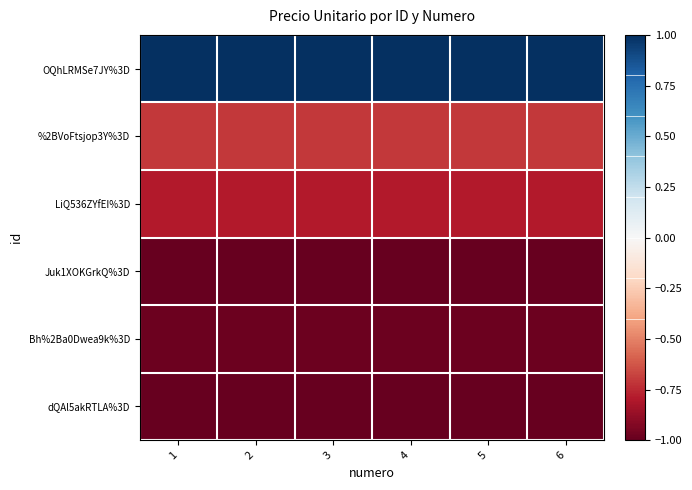

Between 3 and 6, which is larger?

3